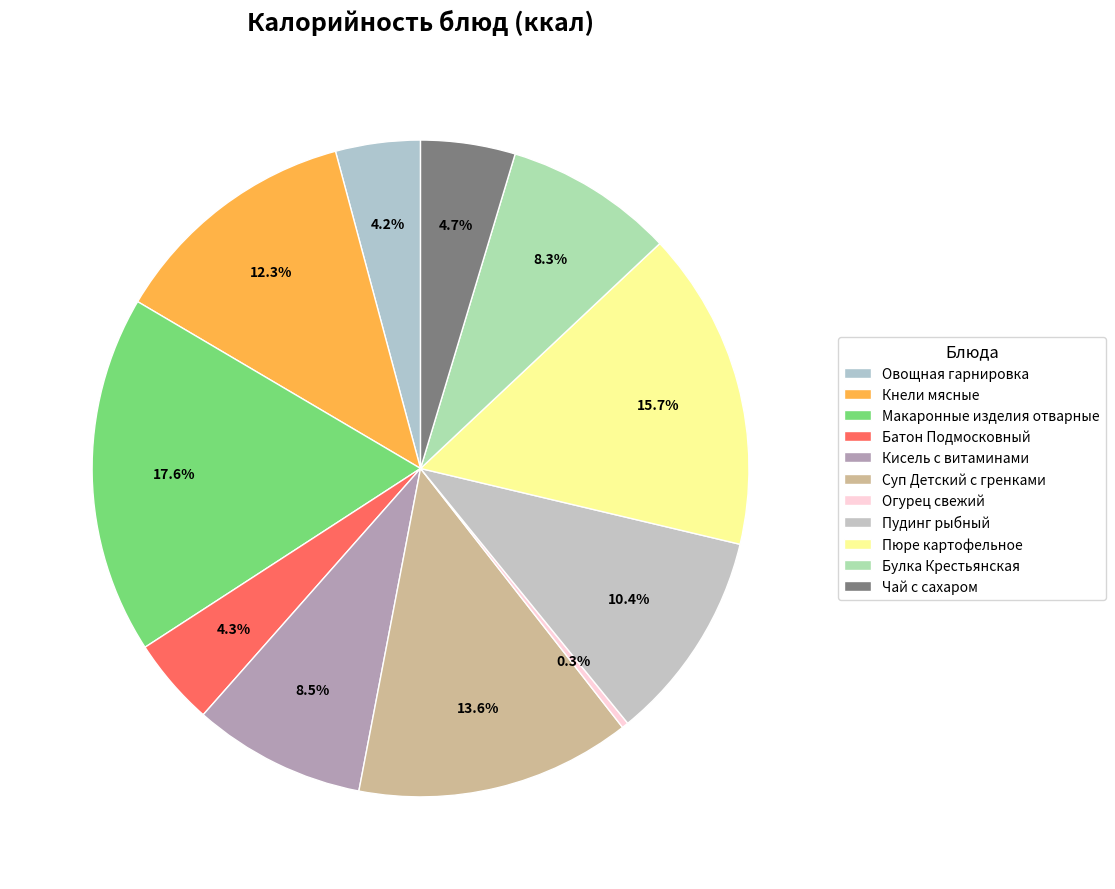

How many slices are in this pie chart?

11